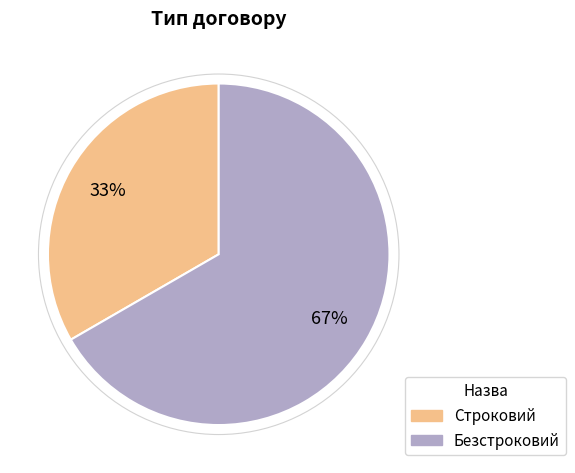

Rank the categories by value from highest to lowest.

Безстроковий, Строковий